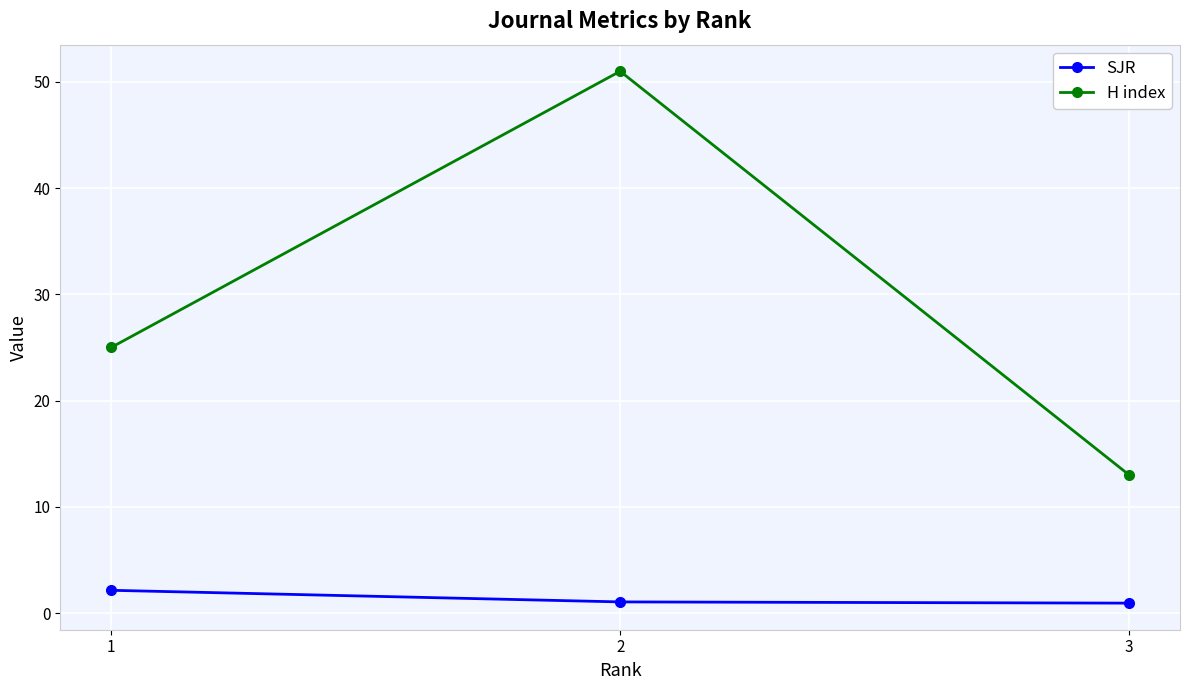

What is the lowest value of the SJR series?

0.9